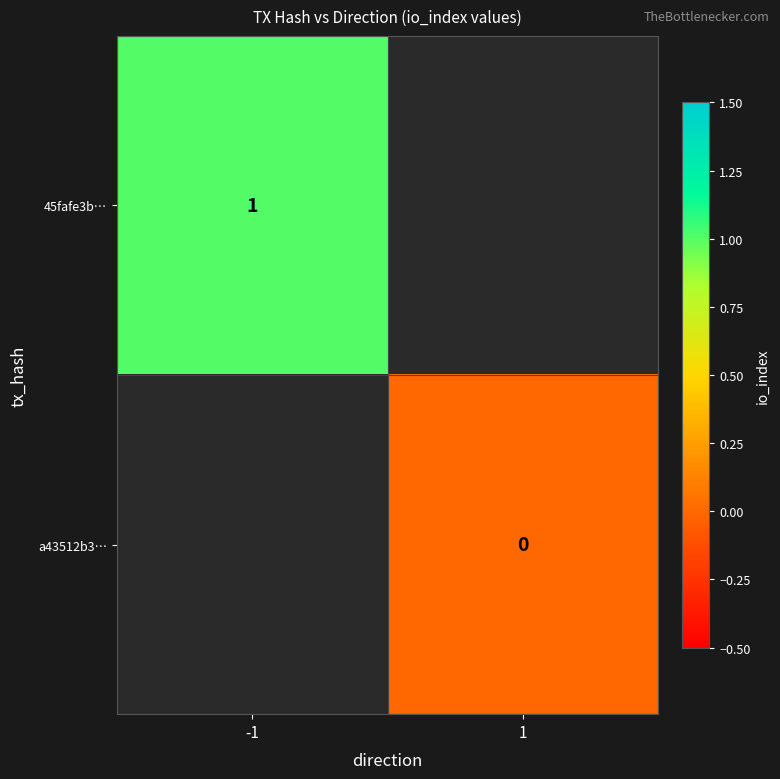

Between -1 and 1, which is larger?

1